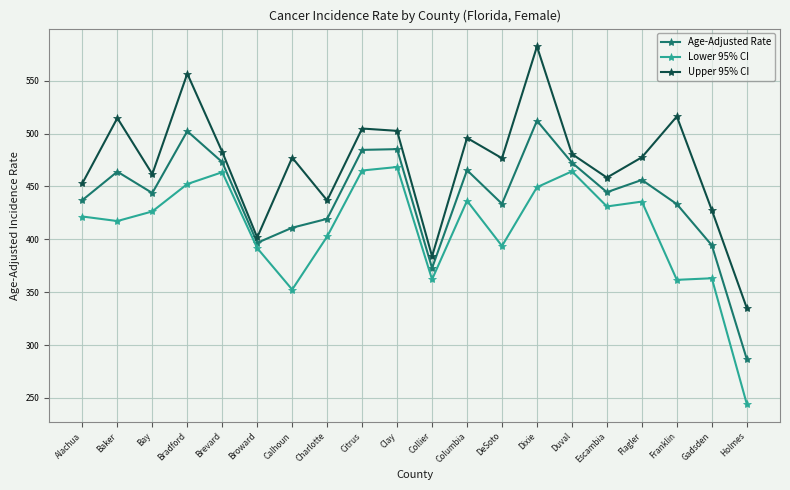

What is the difference between the maximum and minimum values in the Lower 95% CI series?

224.0